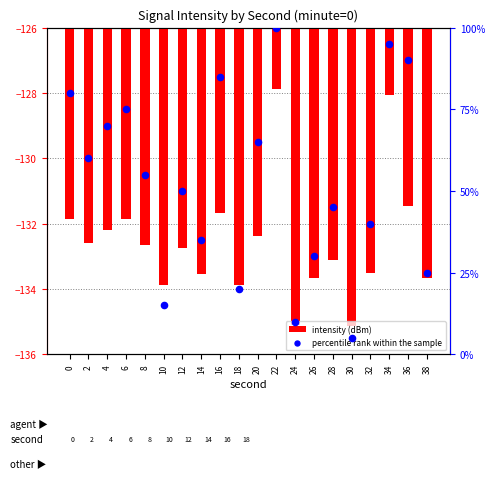

What is the total value across all series at 20?

-67.4